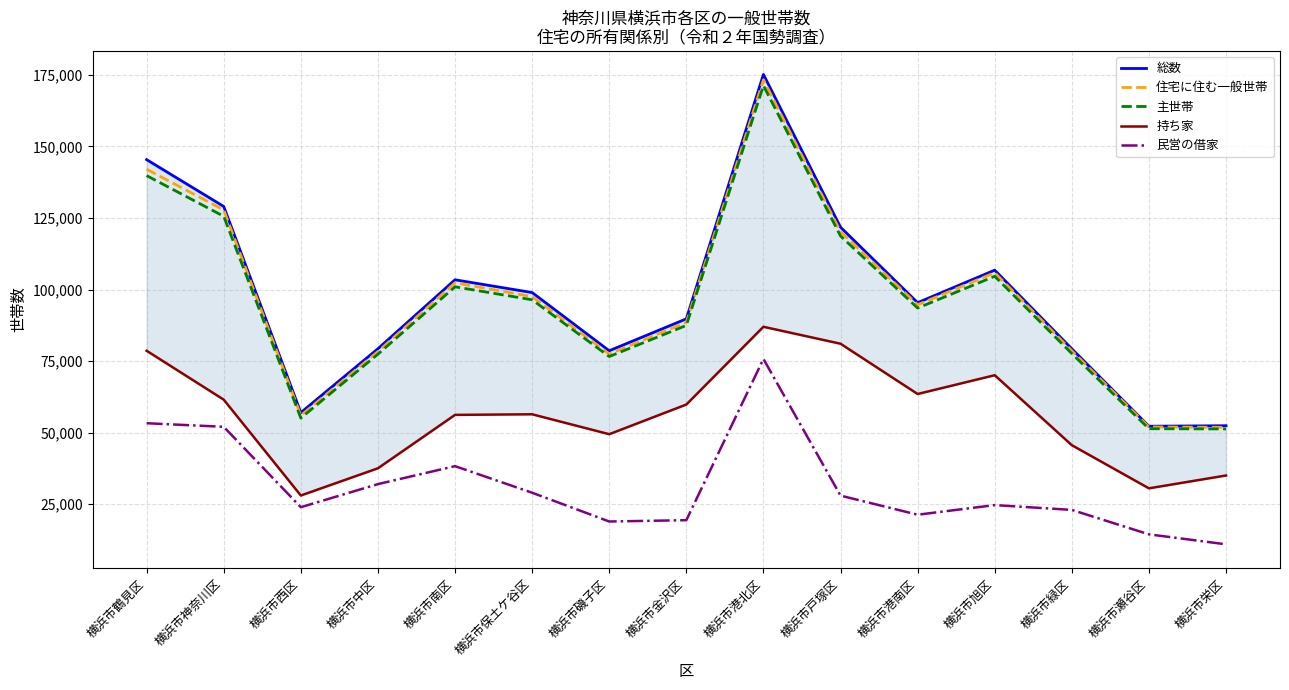

How many lines are shown in the chart?

5